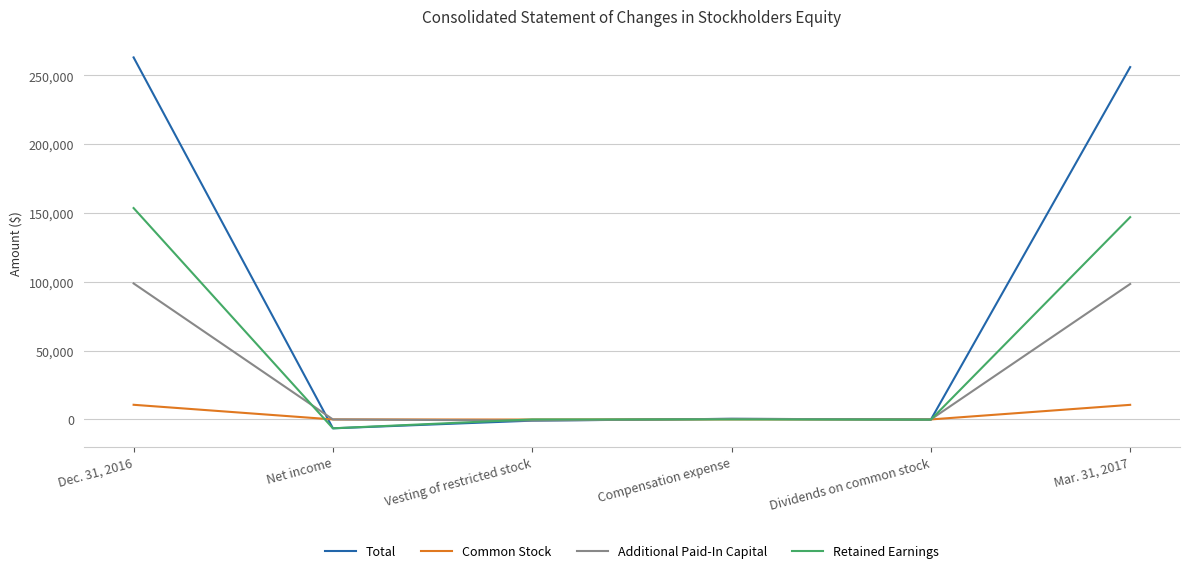

True or false: Additional Paid-In Capital has a value of 98427 at Mar. 31, 2017.

True